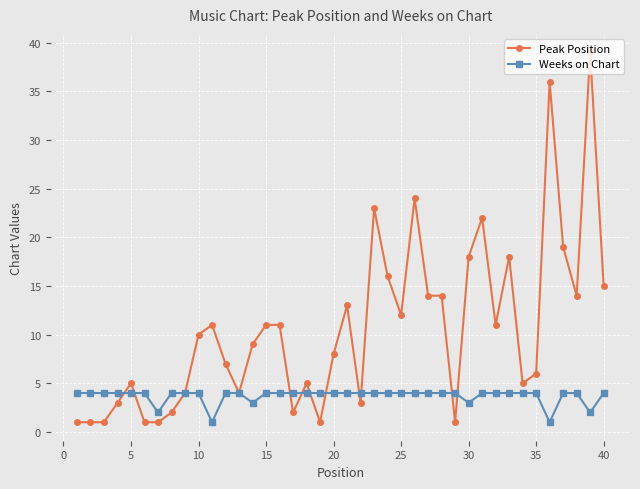

How many values in the Peak Position series are below 10?

20